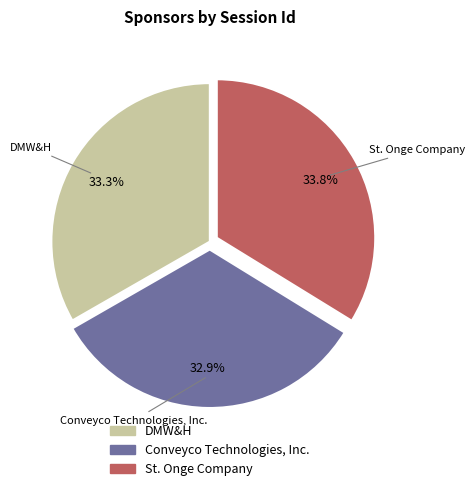

Is DMW&H the majority of the pie?

No